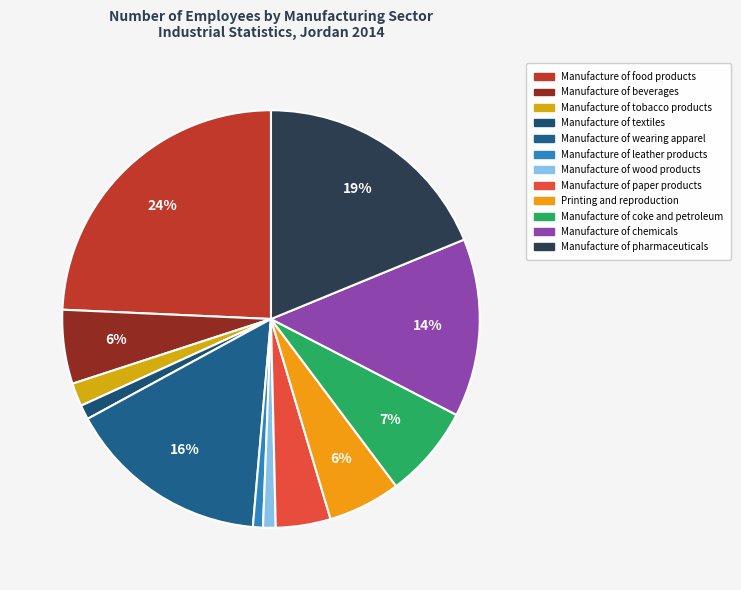

The Manufacture of wearing apparel slice represents 23% of the pie. True or false?

False